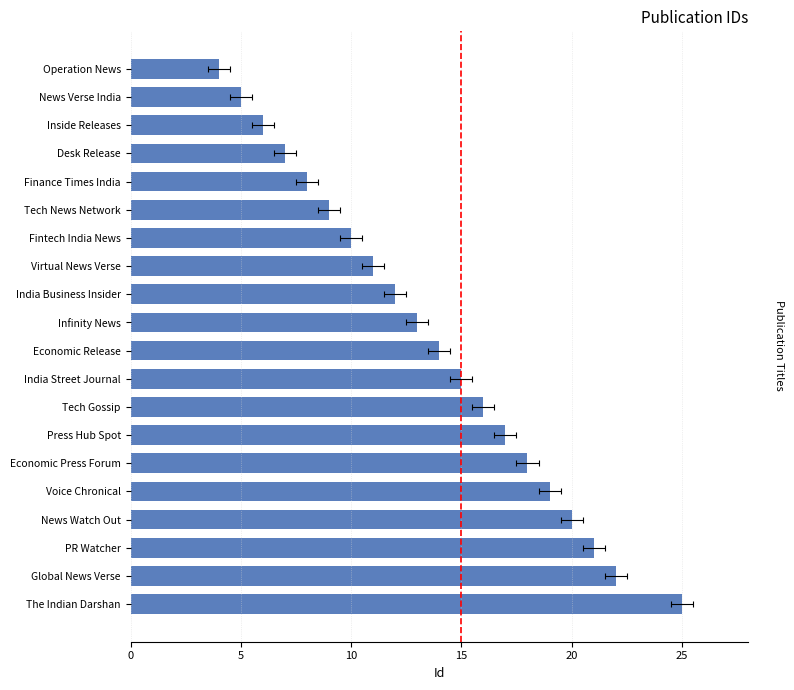

Reading right to left, extract all data points from this chart.

25	22	21	20	19	18	17	16	15	14	13	12	11	10	9	8	7	6	5	4